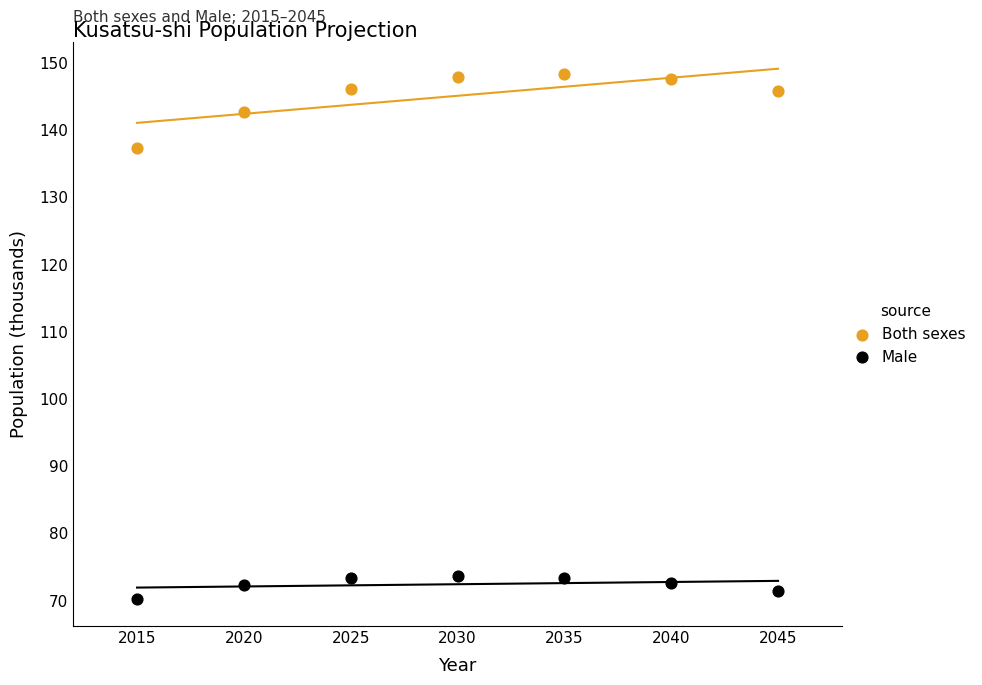

Which series reaches the maximum Y coordinate?

Both sexes